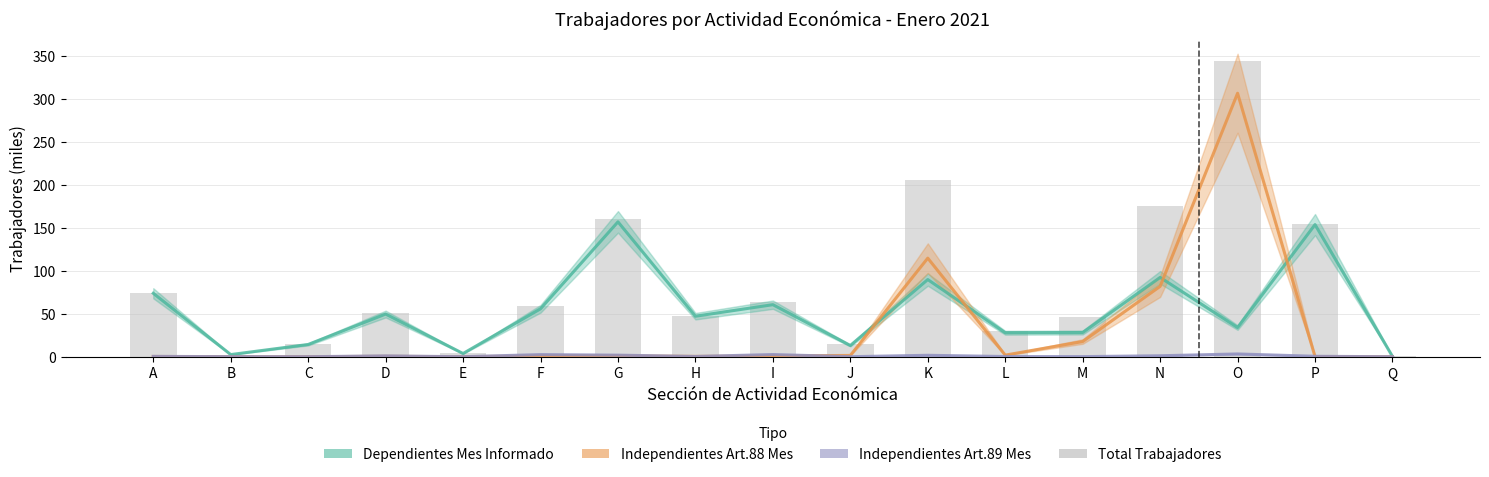

Rank the series at C from lowest to highest value.

Independientes Art.88 Mes, Independientes Art.89 Mes, Dependientes Mes Informado, Total Trabajadores